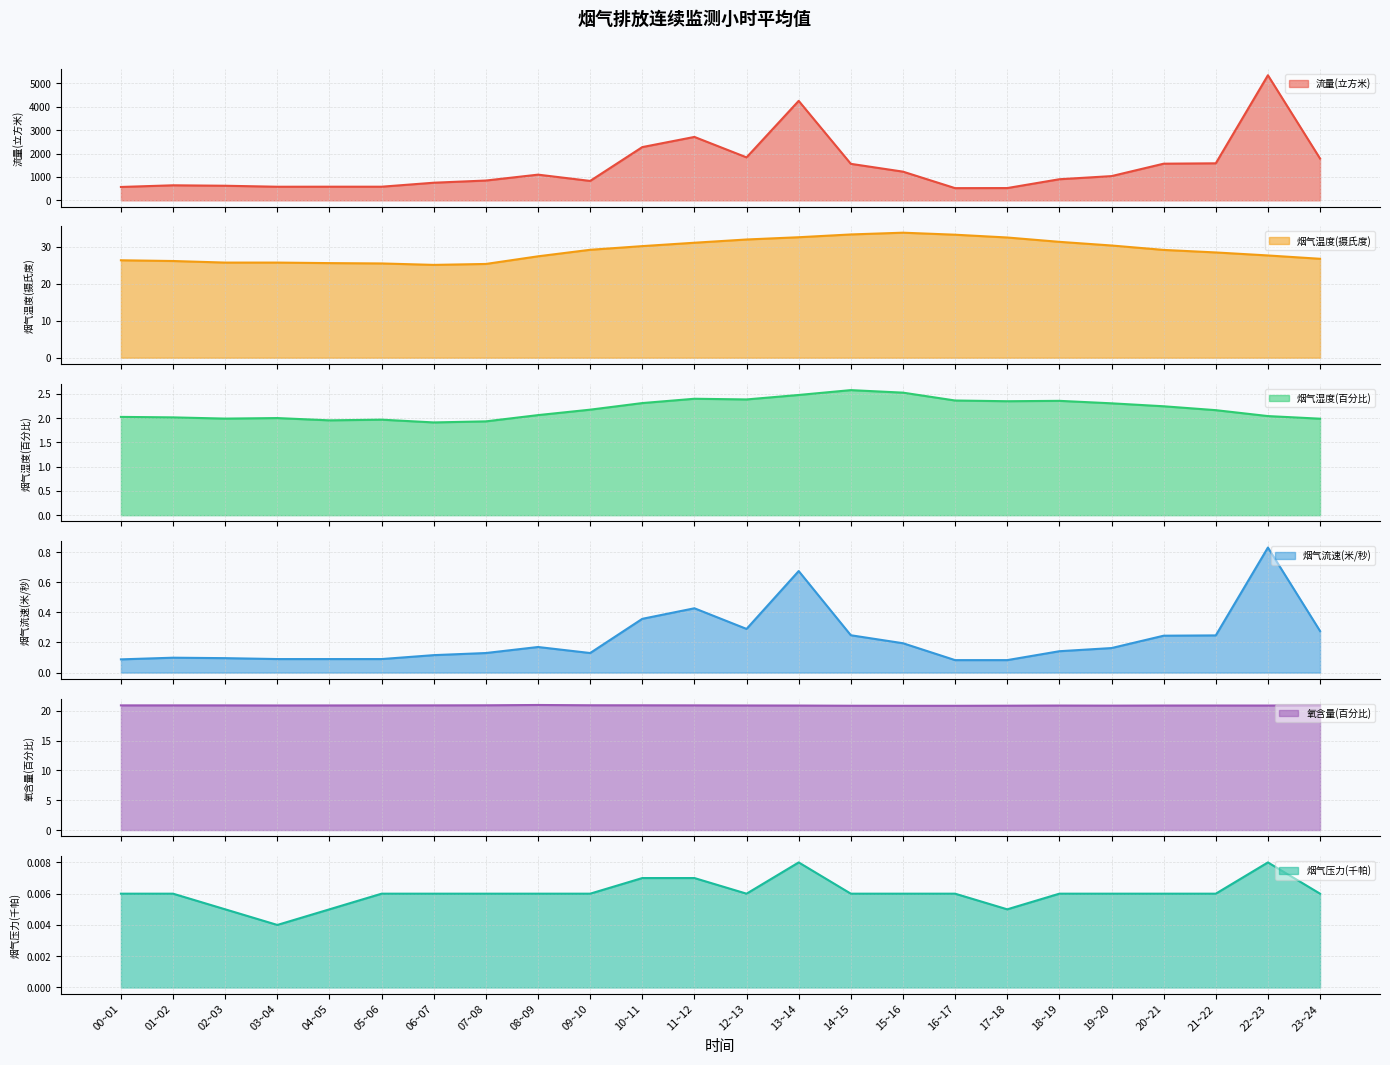

What is the spread (max minus min) of values at 02~03?

622.7